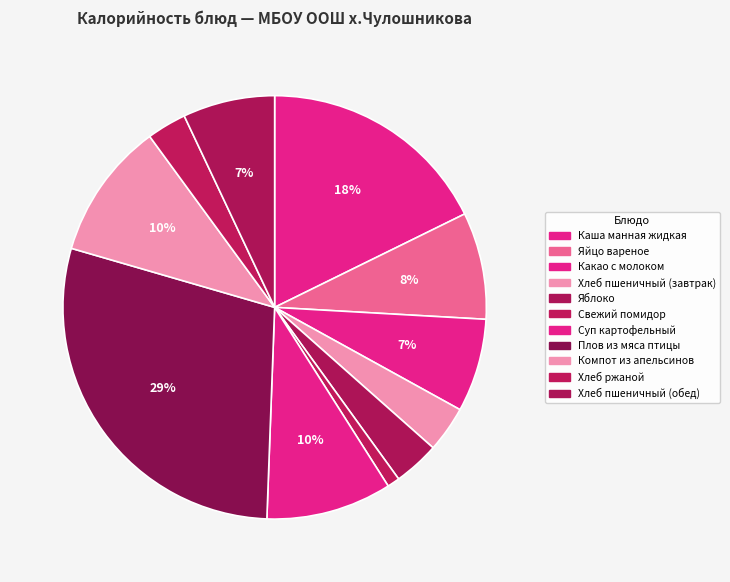

What is the largest slice in the pie chart?

Плов из мяса птицы